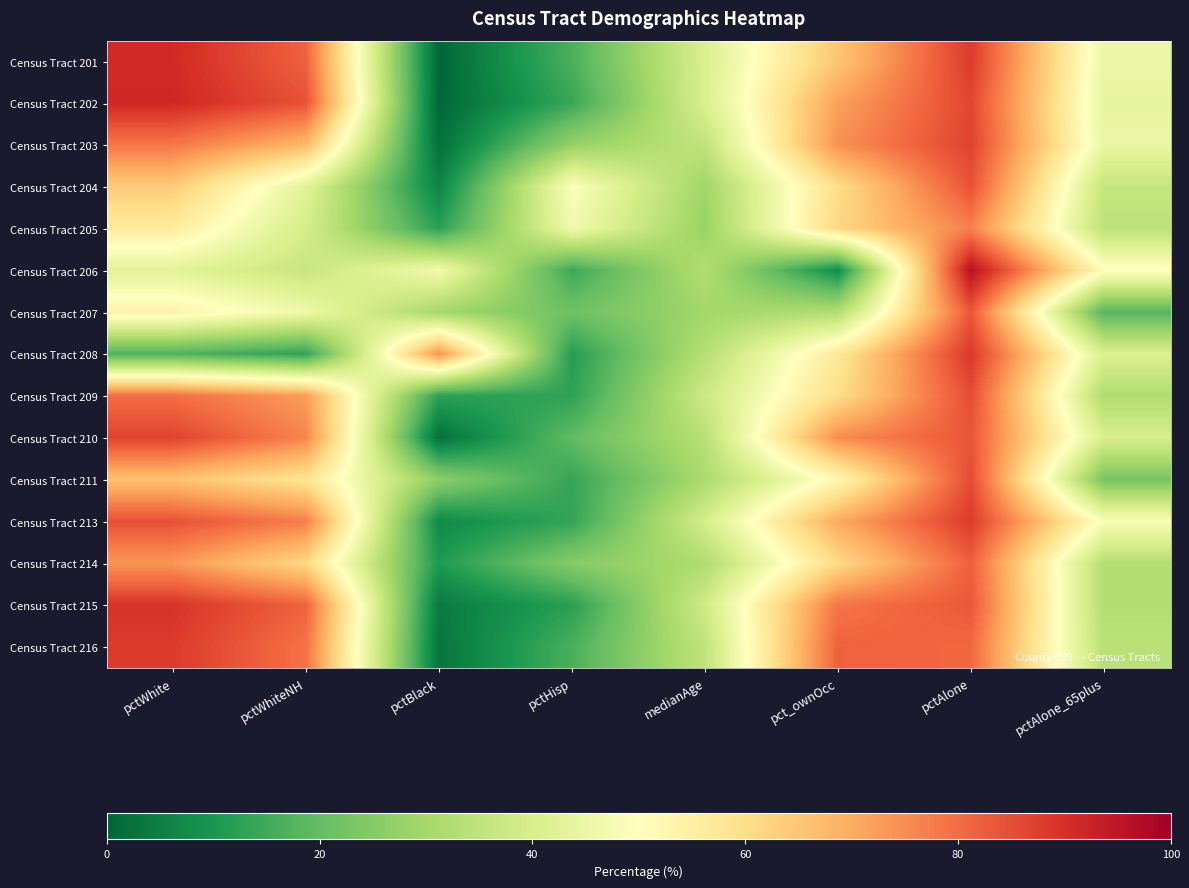

At medianAge, list the series in order from smallest to largest.

Census Tract 205, Census Tract 204, Census Tract 207, Census Tract 211, Census Tract 214, Census Tract 206, Census Tract 208, Census Tract 210, Census Tract 216, Census Tract 203, Census Tract 209, Census Tract 215, Census Tract 213, Census Tract 202, Census Tract 201